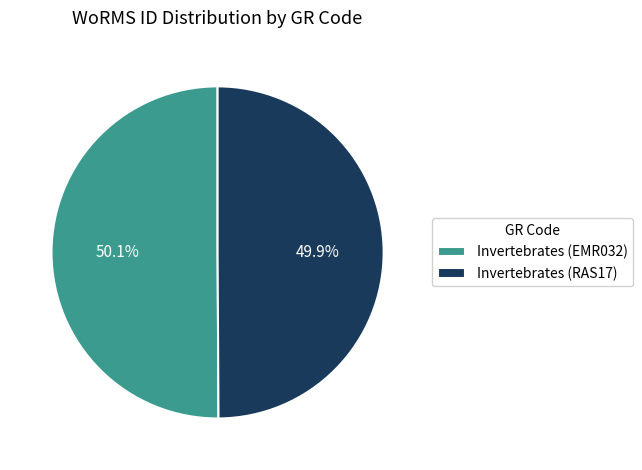

To the nearest percent, what portion does Invertebrates (EMR032) represent?

50%